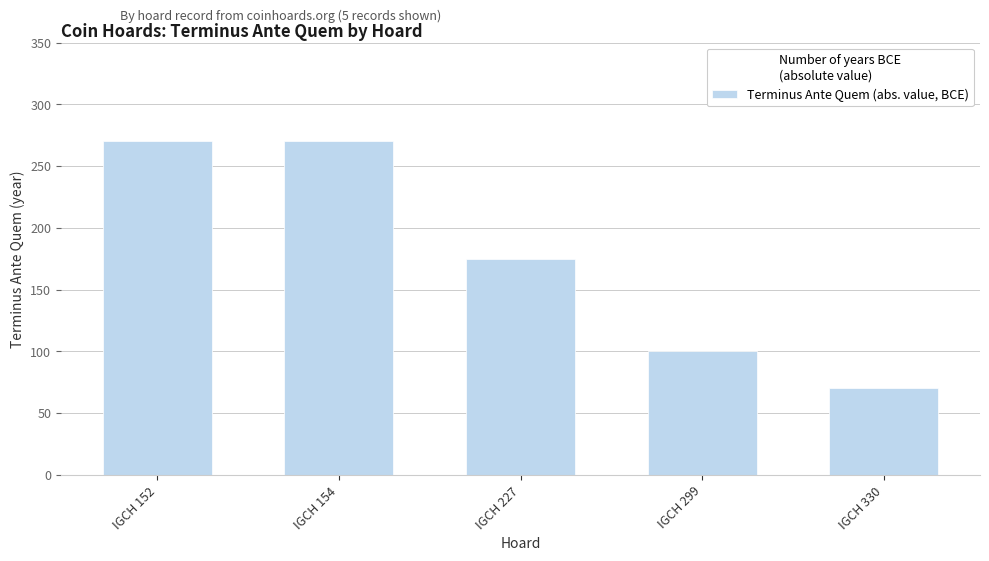

What is the value of the 3rd bar from the left?

175